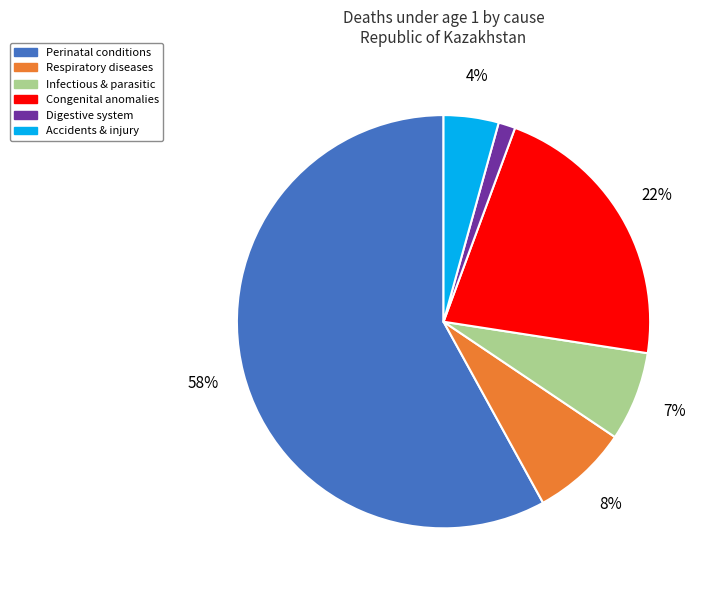

True or false: Digestive system accounts for 1% of the total.

True